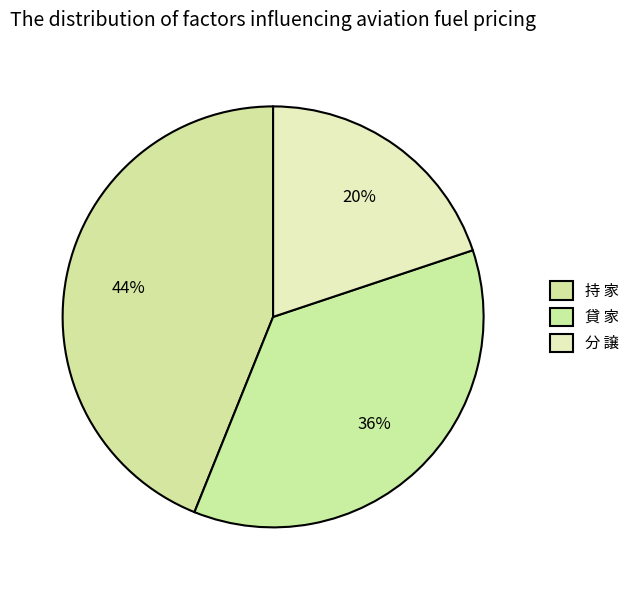

To the nearest percent, what percentage of the pie is 分 譲?

20%